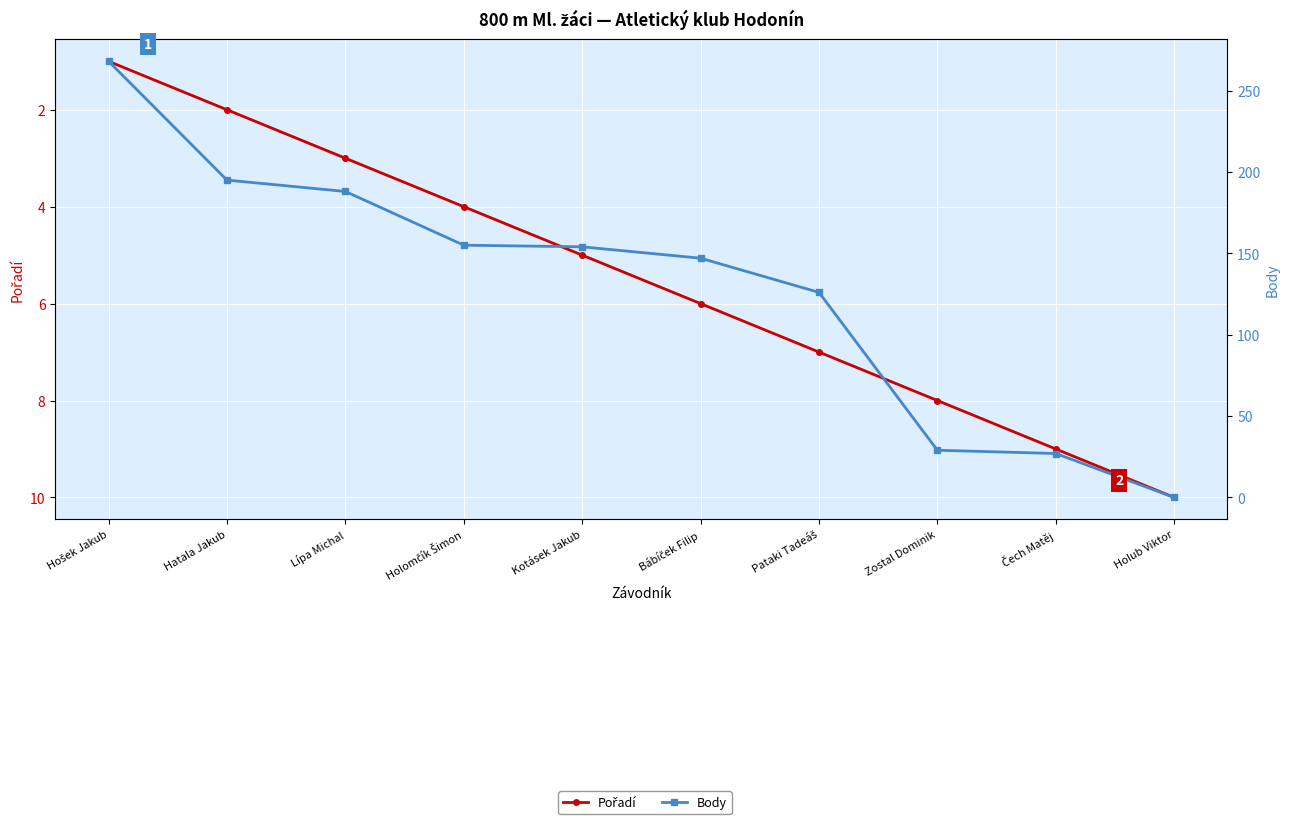

How many times do Body and Pořadí cross each other?

1